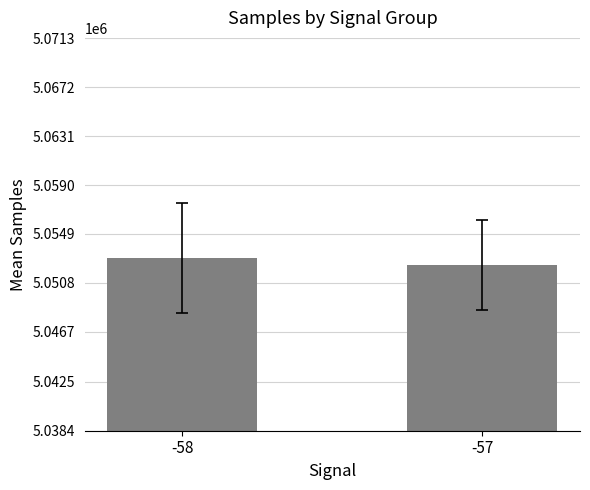

Read the value at -57.

5052286.0